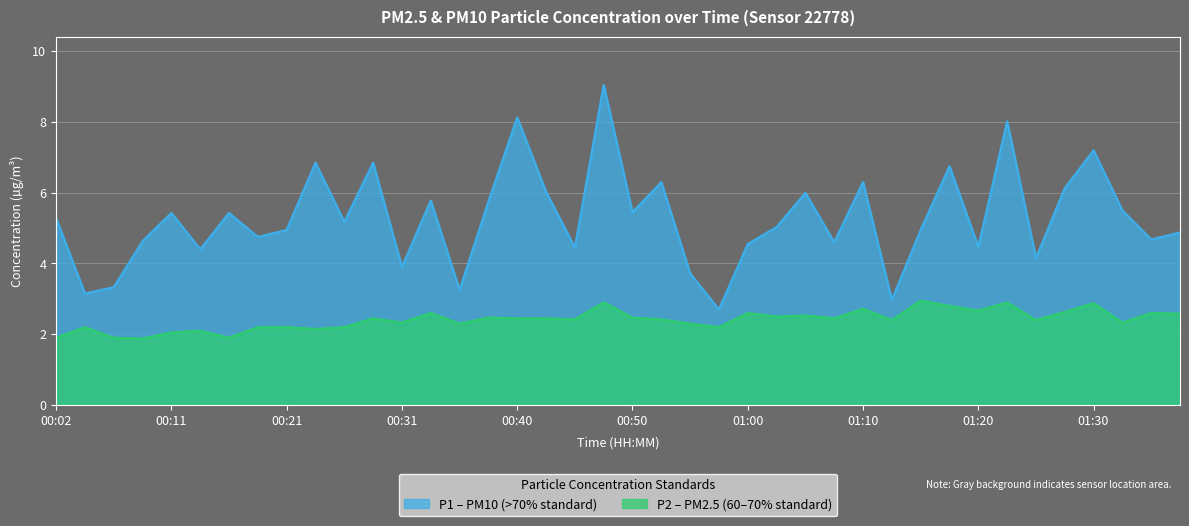

Which series has the widest spread of values?

P1